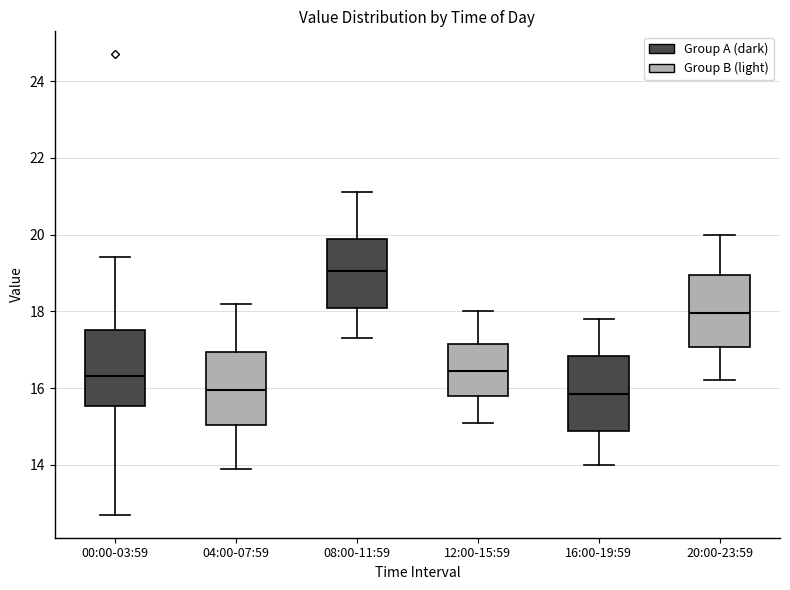

Reading left to right, transcribe this box plot: for each box, give where its median line is, the range the box spans, and where its two whiskers end, as read against the y-axis. The values are not printed on the chart, so give them approximately, as read against the axis.

00:00-03:59: median 16.4, box 15.6 to 17.6, whiskers 12.8 to 19.4
04:00-07:59: median 16.0, box 15.0 to 17.0, whiskers 14.0 to 18.2
08:00-11:59: median 19.0, box 18.2 to 19.8, whiskers 17.4 to 21.2
12:00-15:59: median 16.4, box 15.8 to 17.2, whiskers 15.2 to 18.0
16:00-19:59: median 15.8, box 14.8 to 16.8, whiskers 14.0 to 17.8
20:00-23:59: median 18.0, box 17.0 to 19.0, whiskers 16.2 to 20.0